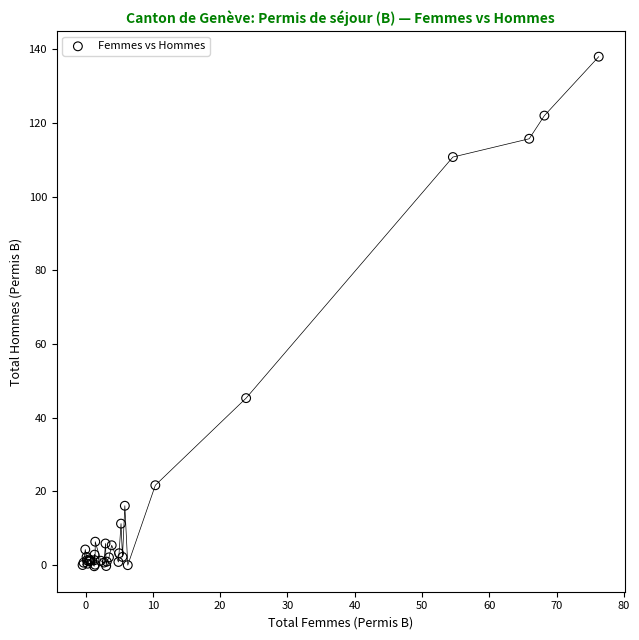

What Y value in the scatter plot is closest to 68?

45.3